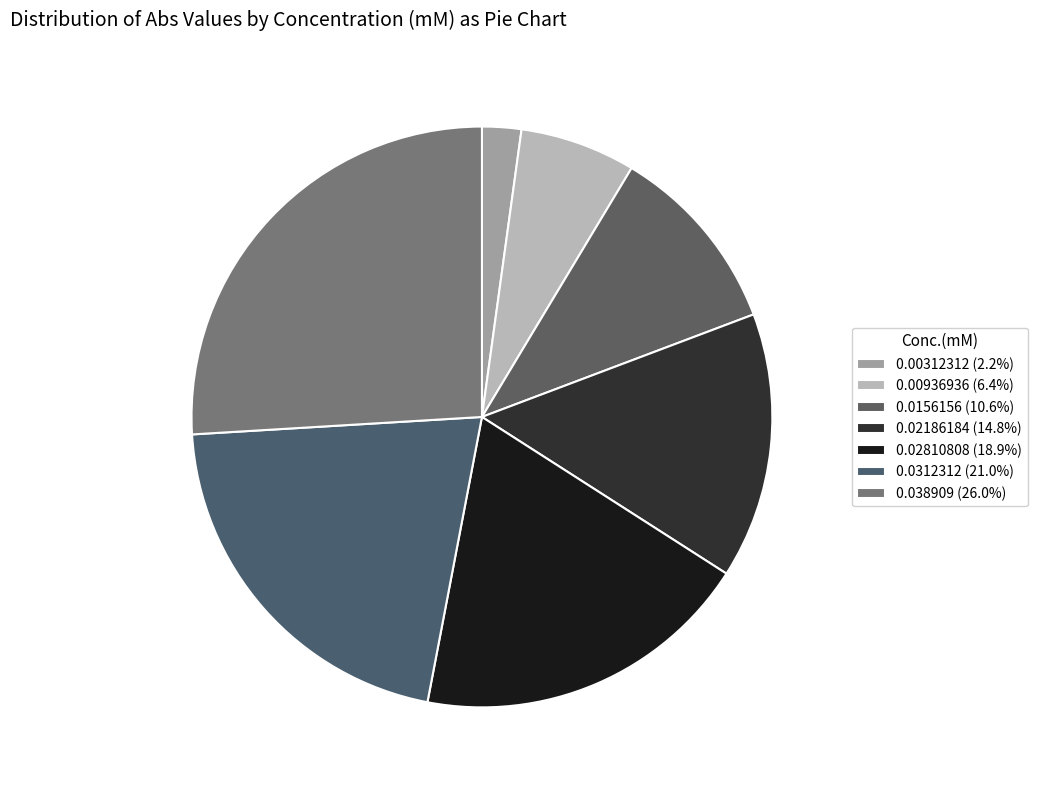

Which category has the smallest portion of the pie?

0.00312312